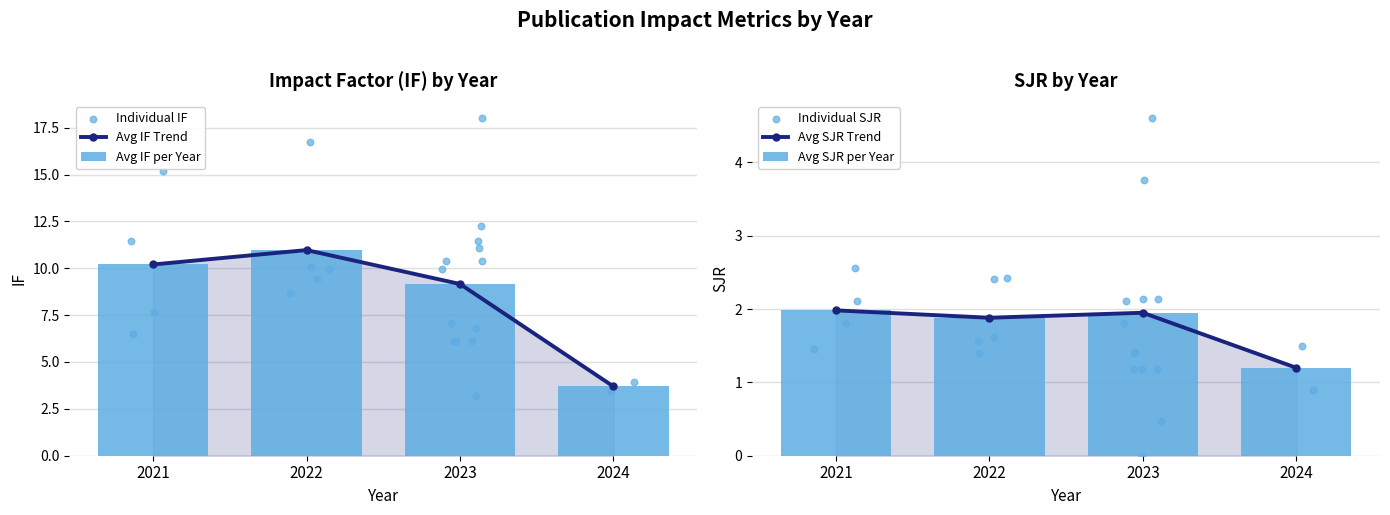

Is the value of SJR at 2023 greater than the value of IF at 2023?

No